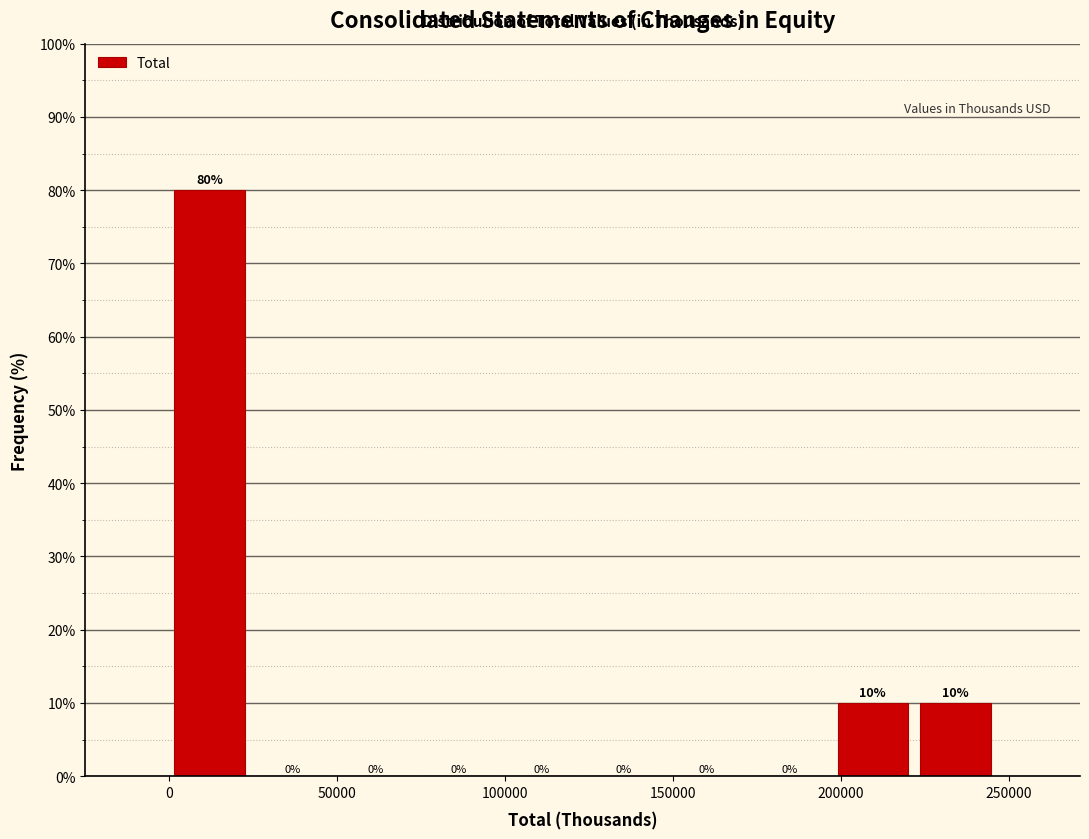

Reading left to right, list every bar in this chart as the range it spans on the x-axis followed by its height. The bar edges are not printed on the chart, so give them approximately, as read against the axis.

0 to 25000: 80
25000 to 50000: 0
50000 to 75000: 0
75000 to 100000: 0
100000 to 125000: 0
125000 to 150000: 0
150000 to 170000: 0
170000 to 195000: 0
195000 to 220000: 10
220000 to 245000: 10